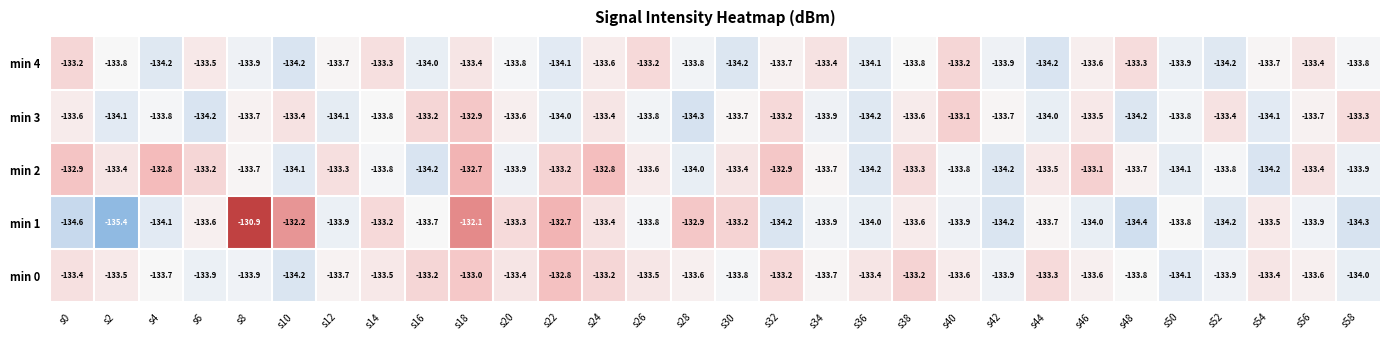

At how many categories does at least one series exceed -132?

1